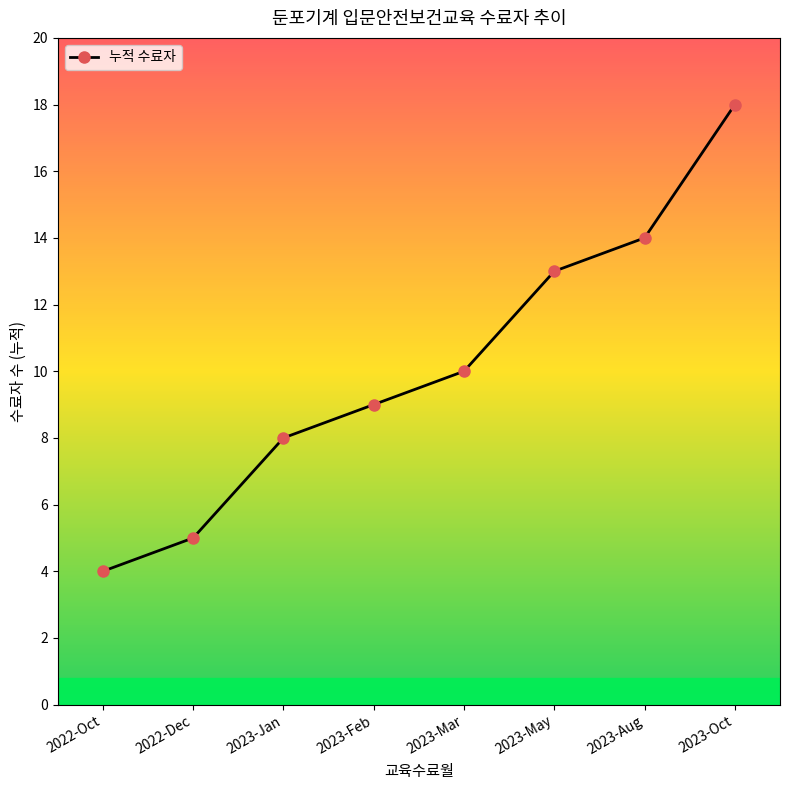

Count the number of data series in this chart.

1